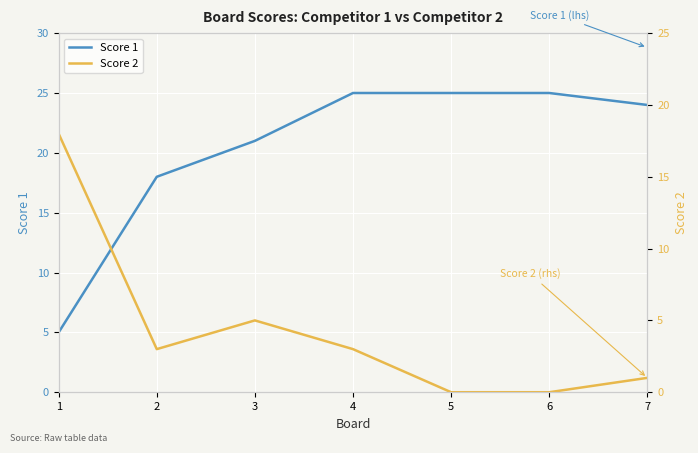

After their last crossing, which series has the higher values: Score 1 or Score 2?

Score 1